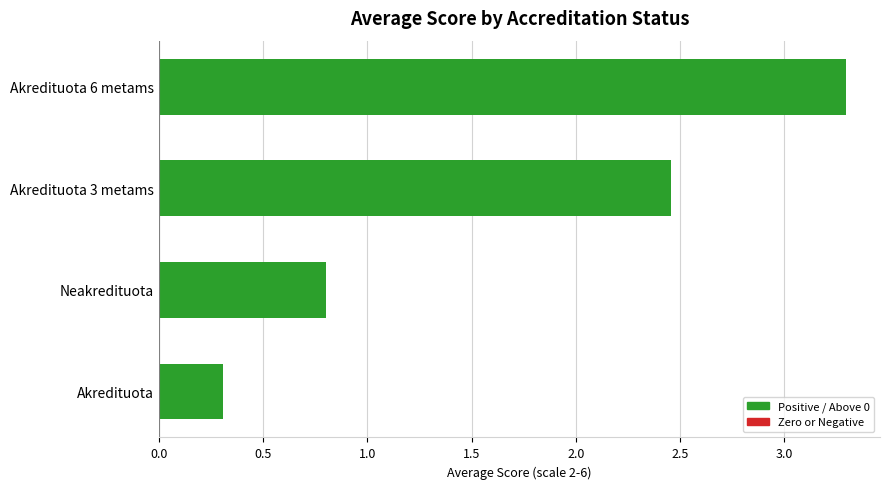

Count the number of values greater than 2.

2